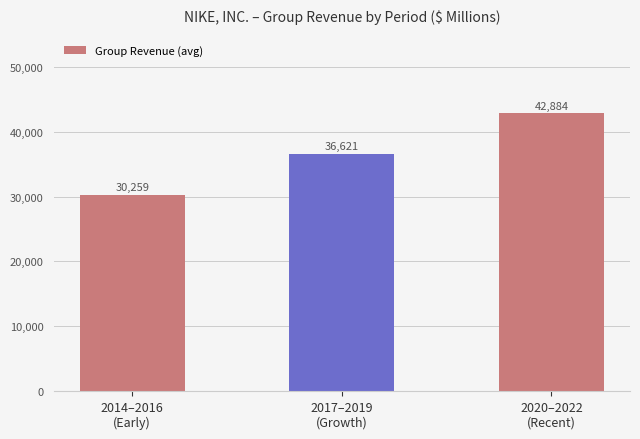

What is the value of the 3rd bar from the left?

42883.7